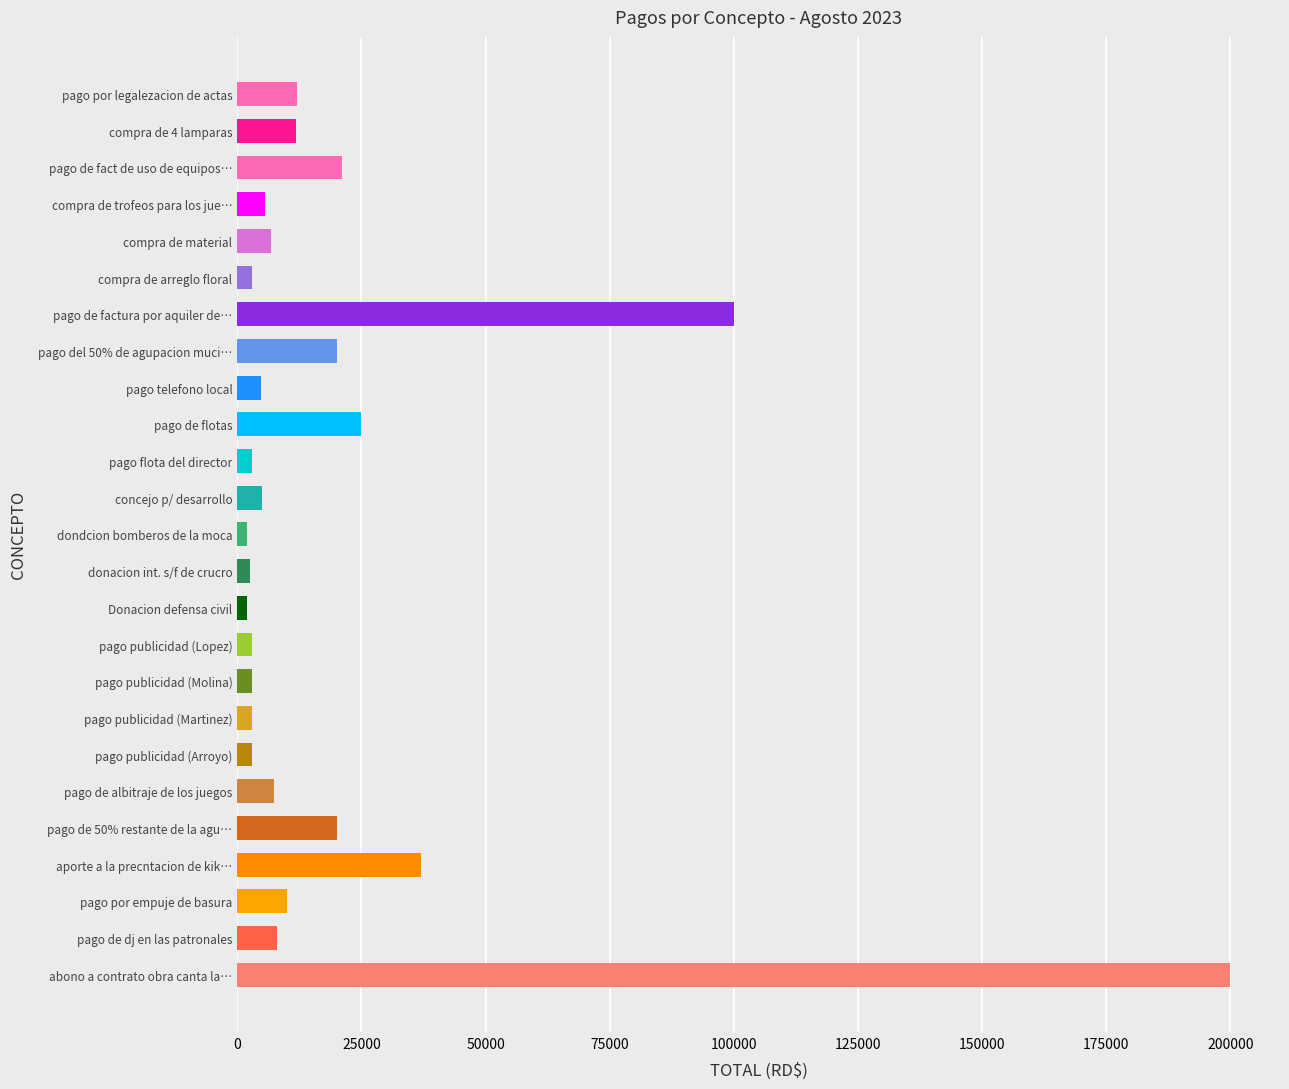

What is the ratio of the value at compra de 4 lamparas to the value at pago de fact de uso de equipos…?

0.6